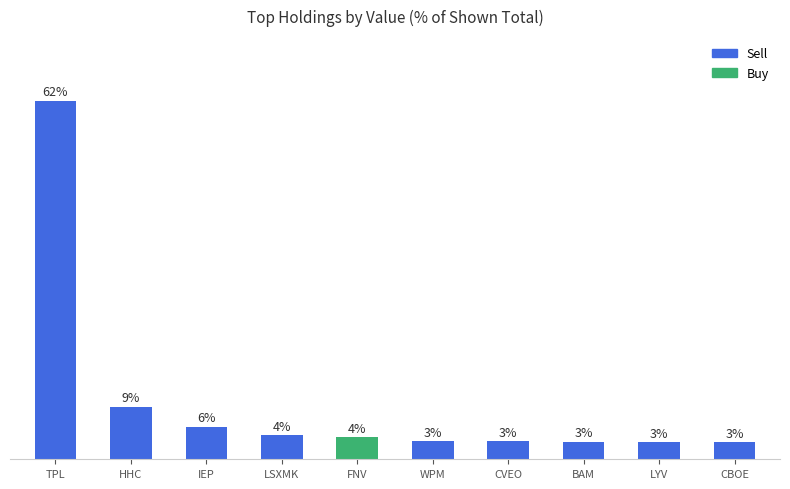

At which category does the chart reach its peak across all series?

TPL